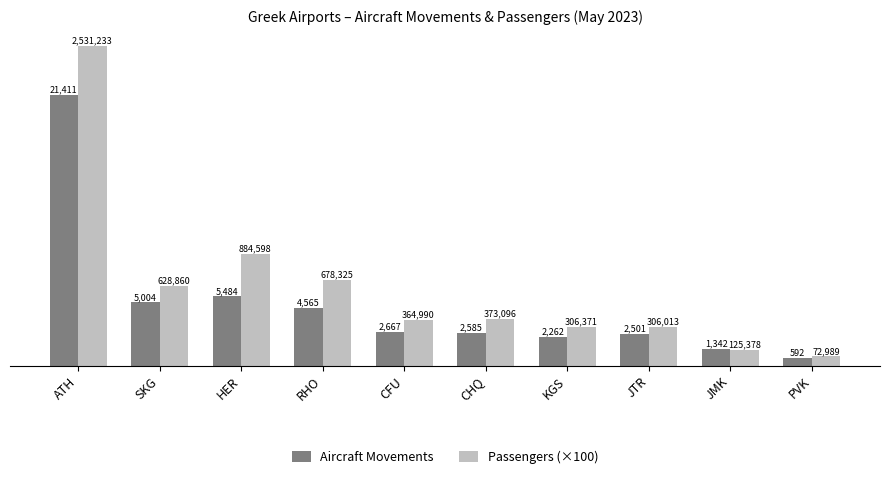

What is the label of the 5th bar from the right?

CHQ